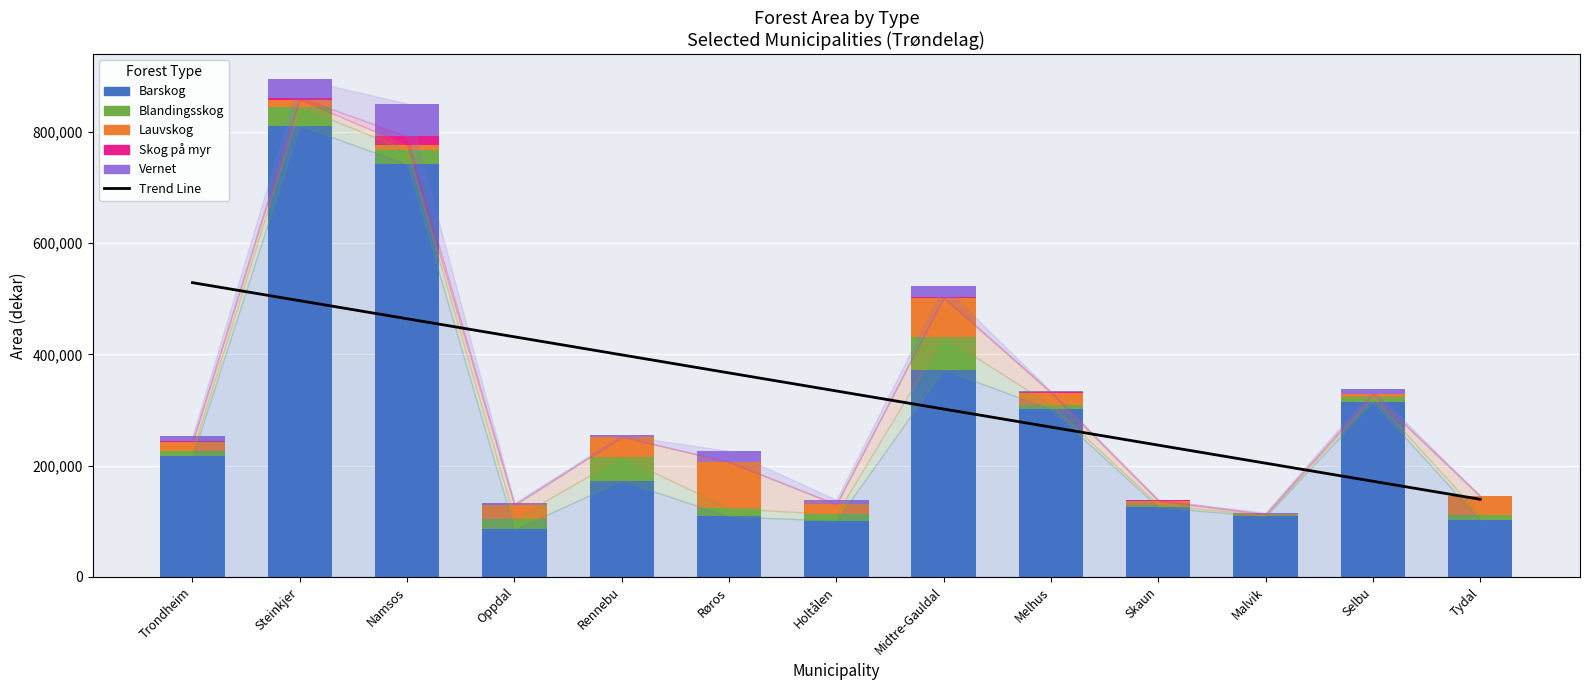

What position from the right is Skaun?

4